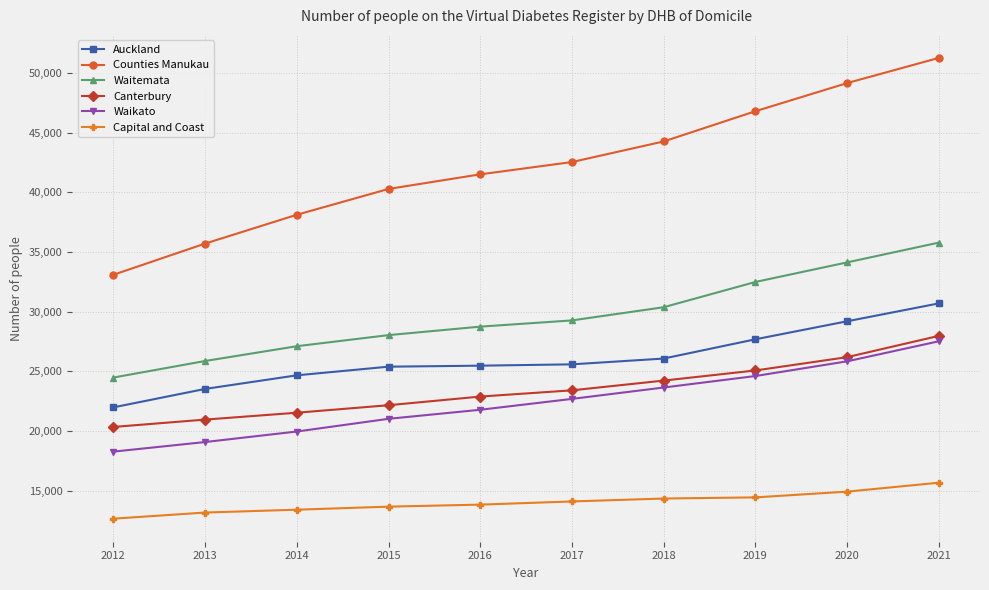

Which series has the widest spread of values?

Counties Manukau